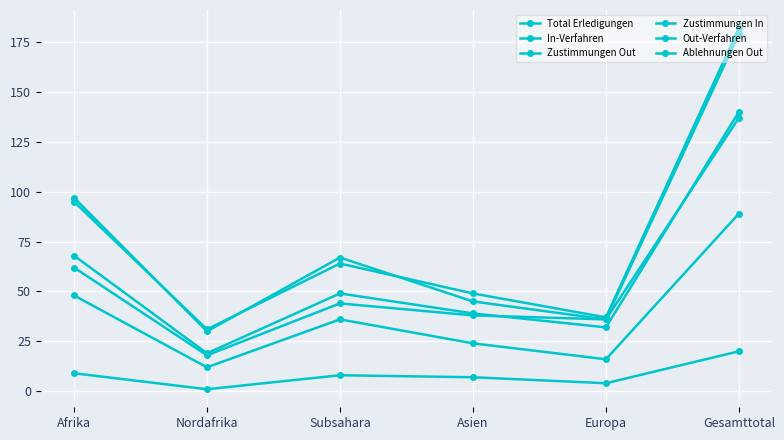

What is the sum of the Zustimmungen In values at Asien and Subsahara?

15